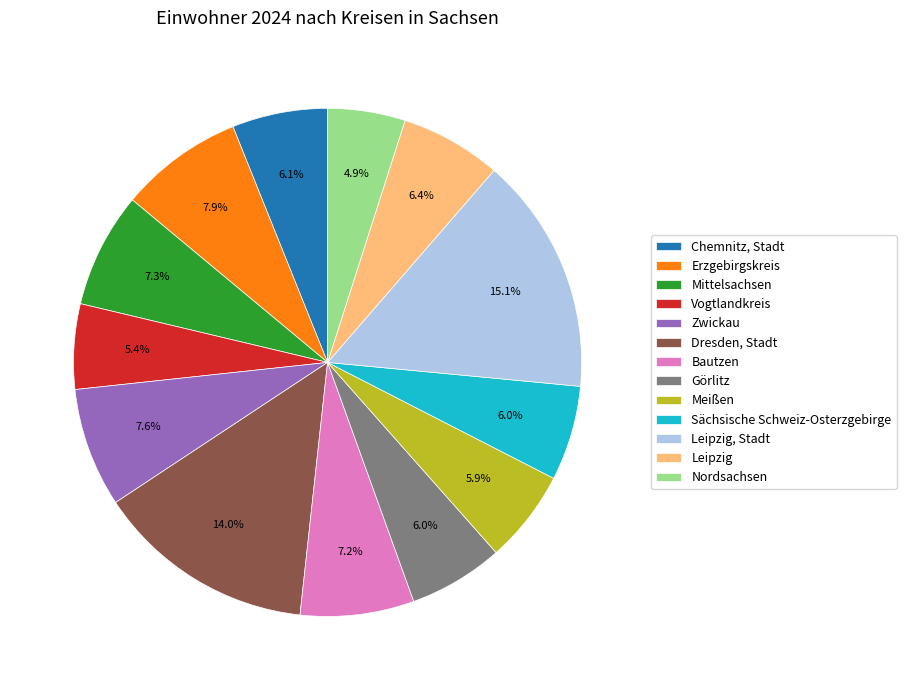

Approximately how many times larger is the value at Mittelsachsen compared to Vogtlandkreis?

1.4